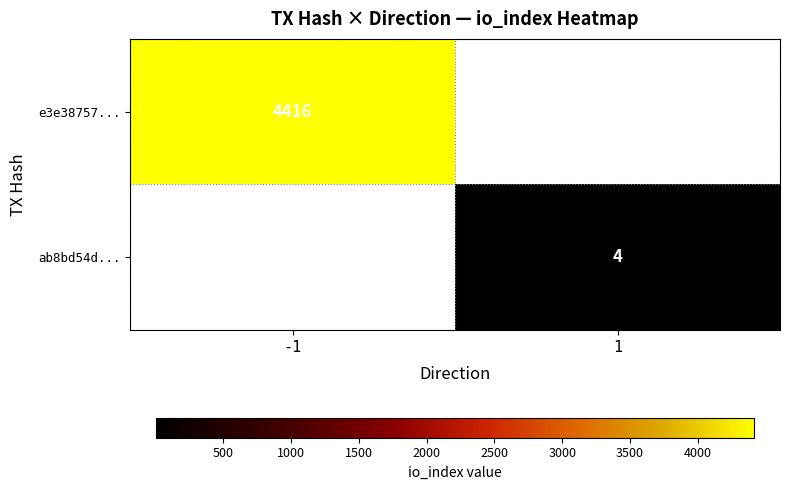

At which category does the chart reach its peak across all series?

-1